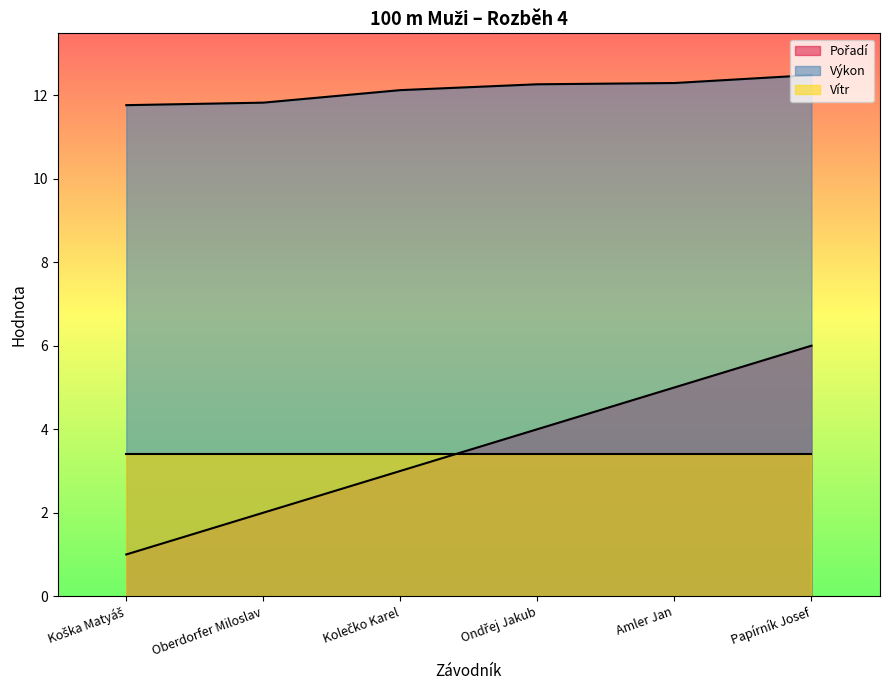

Which series has the largest total across all categories?

Výkon